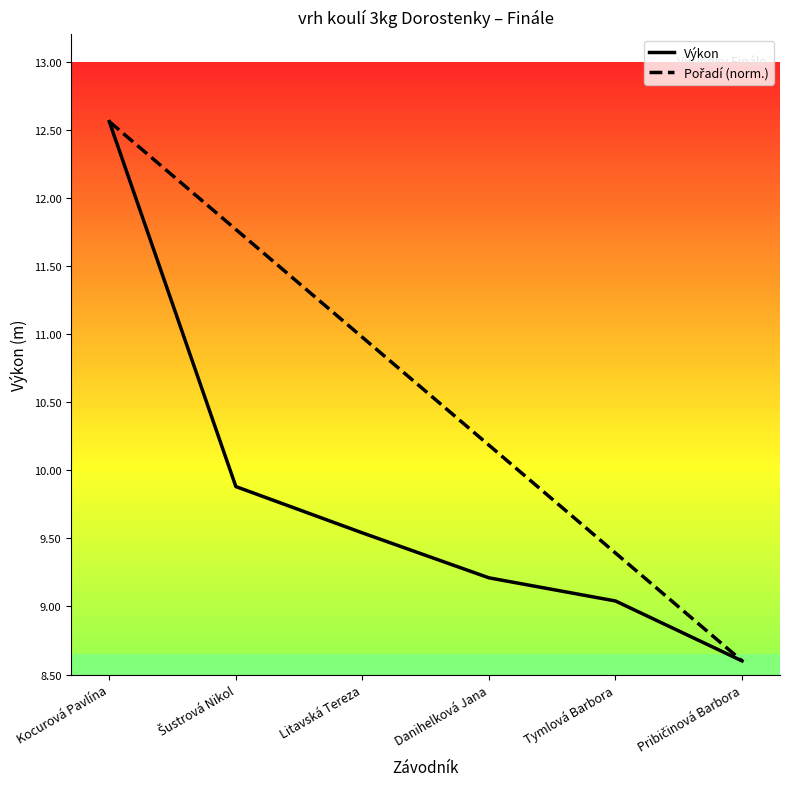

Which label corresponds to the largest value in the chart?

Kocurová Pavlína